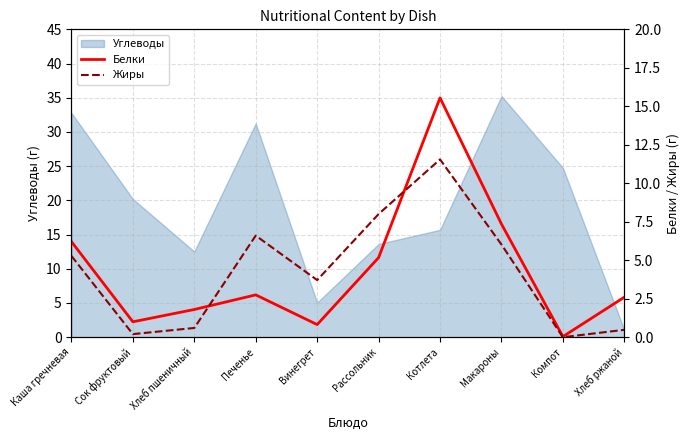

Which category has the highest value in the Углеводы series?

Макароны